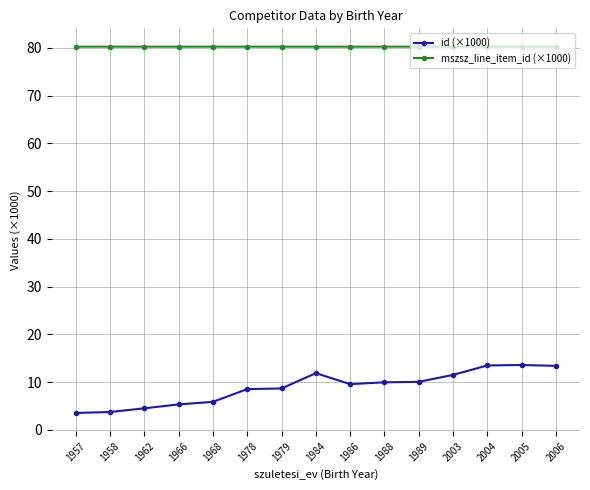

What is the total value across all series at 1978?

88.8